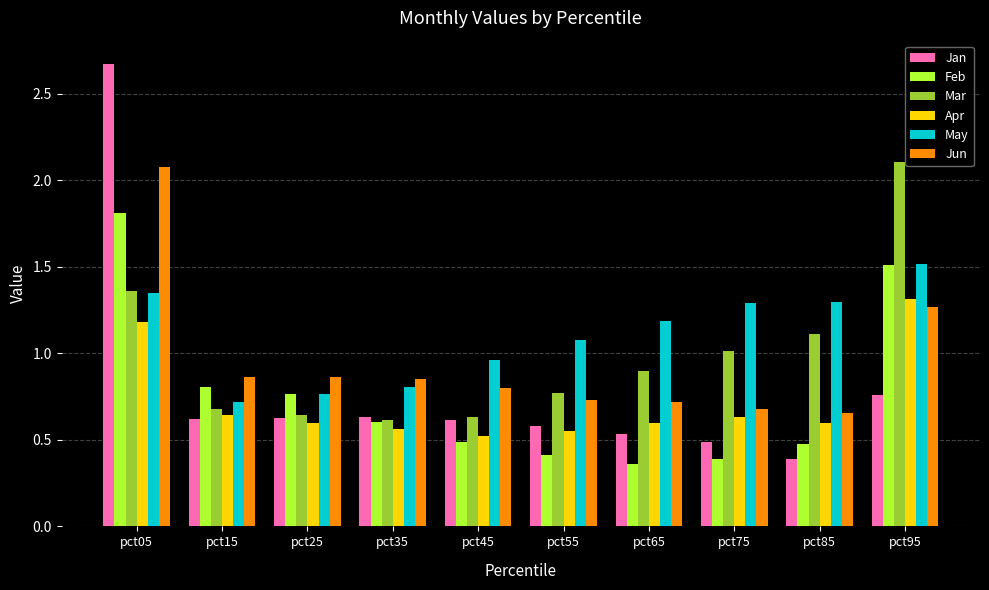

The Apr series shows 0.6 at pct55. True or false?

True